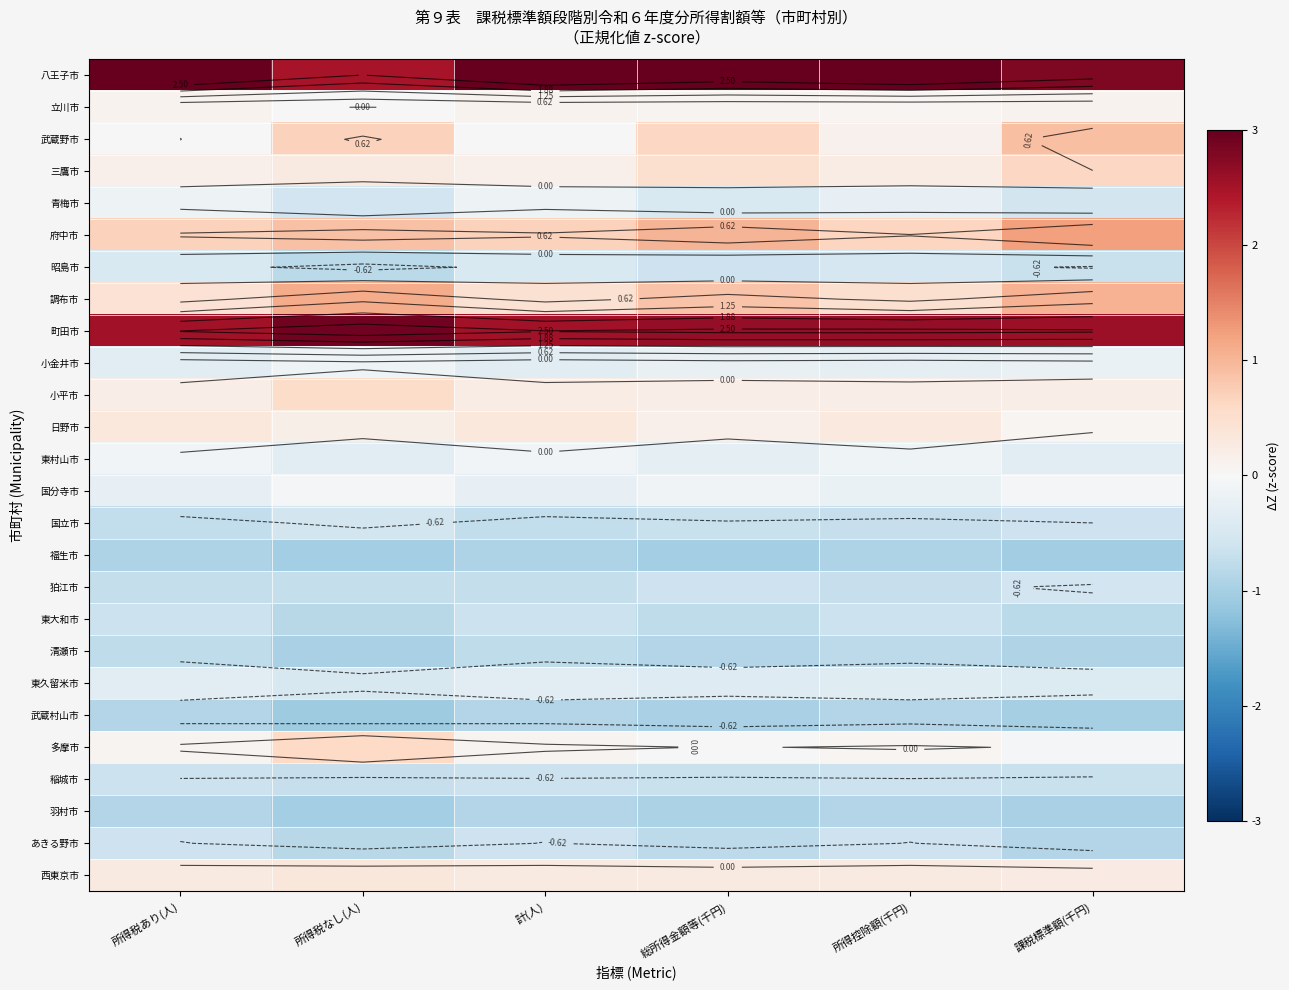

How many data points does each series have?

6